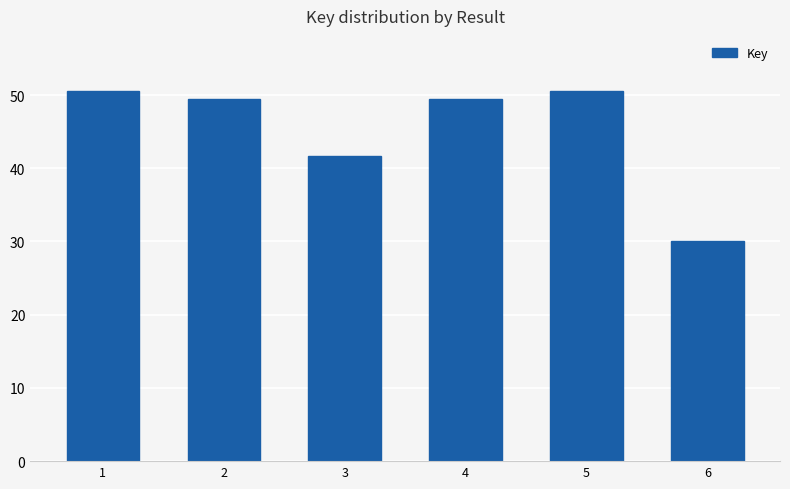

What is the smallest value displayed?

30.0